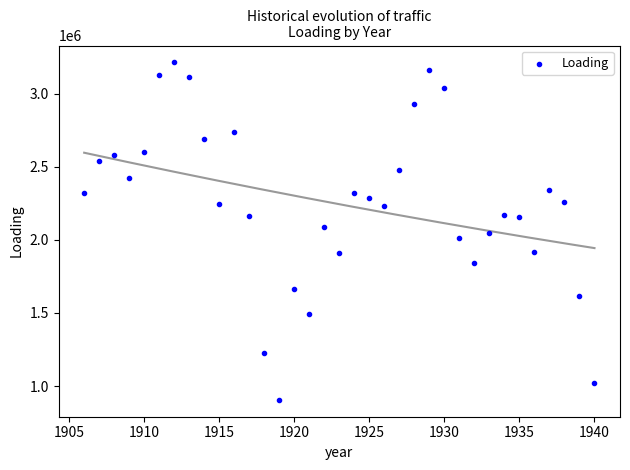

What is the range of X values (max minus min)?

34